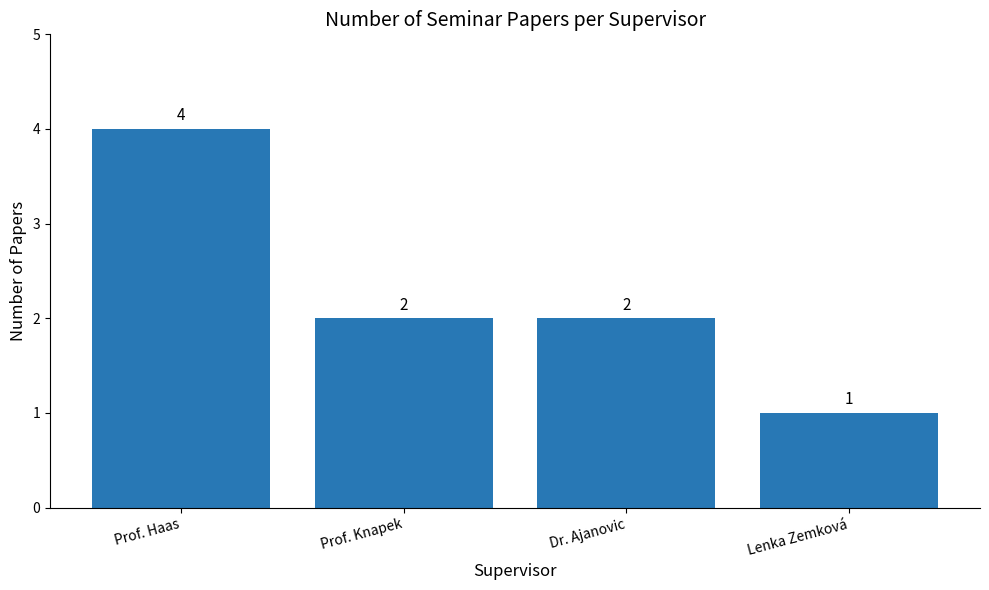

Which has a higher value, Dr. Ajanovic or Prof. Haas?

Prof. Haas